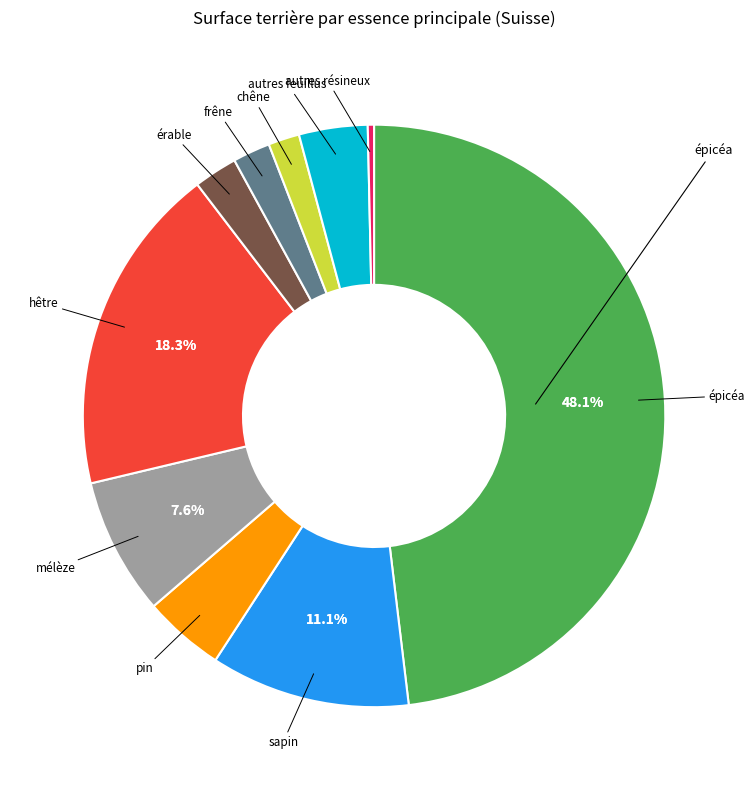

What portion of the pie excludes mélèze?

92.4%